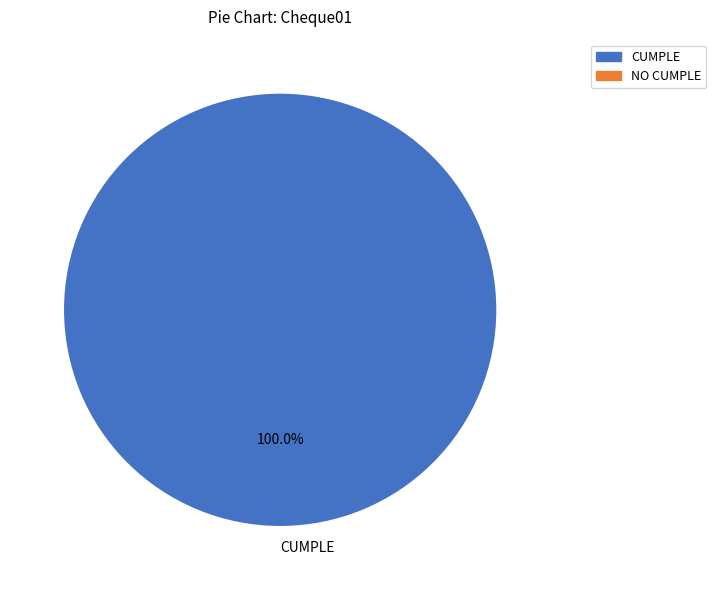

Rank the categories by value from lowest to highest.

CUMPLE